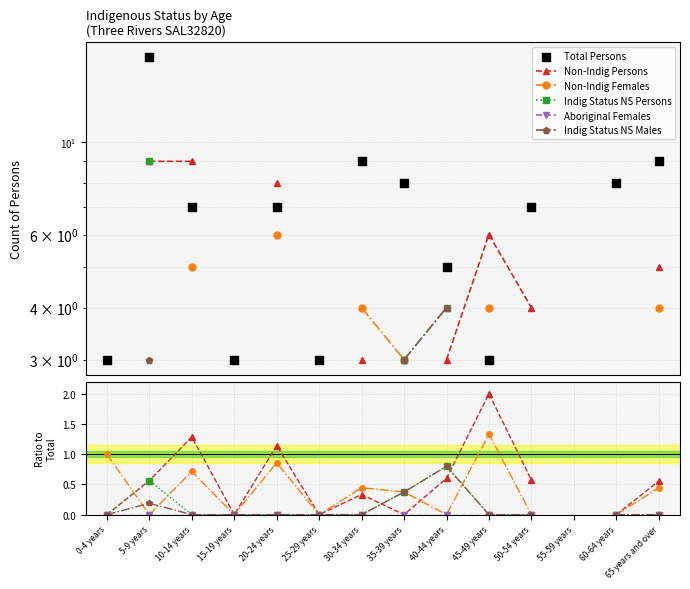

Which series contains the highest Y value?

Total Persons